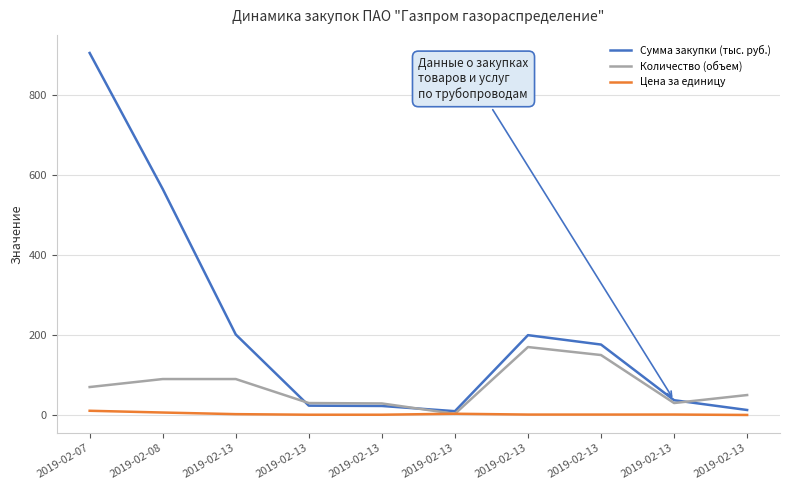

Which series has the largest total across all categories?

Сумма закупки (тыс. руб.)